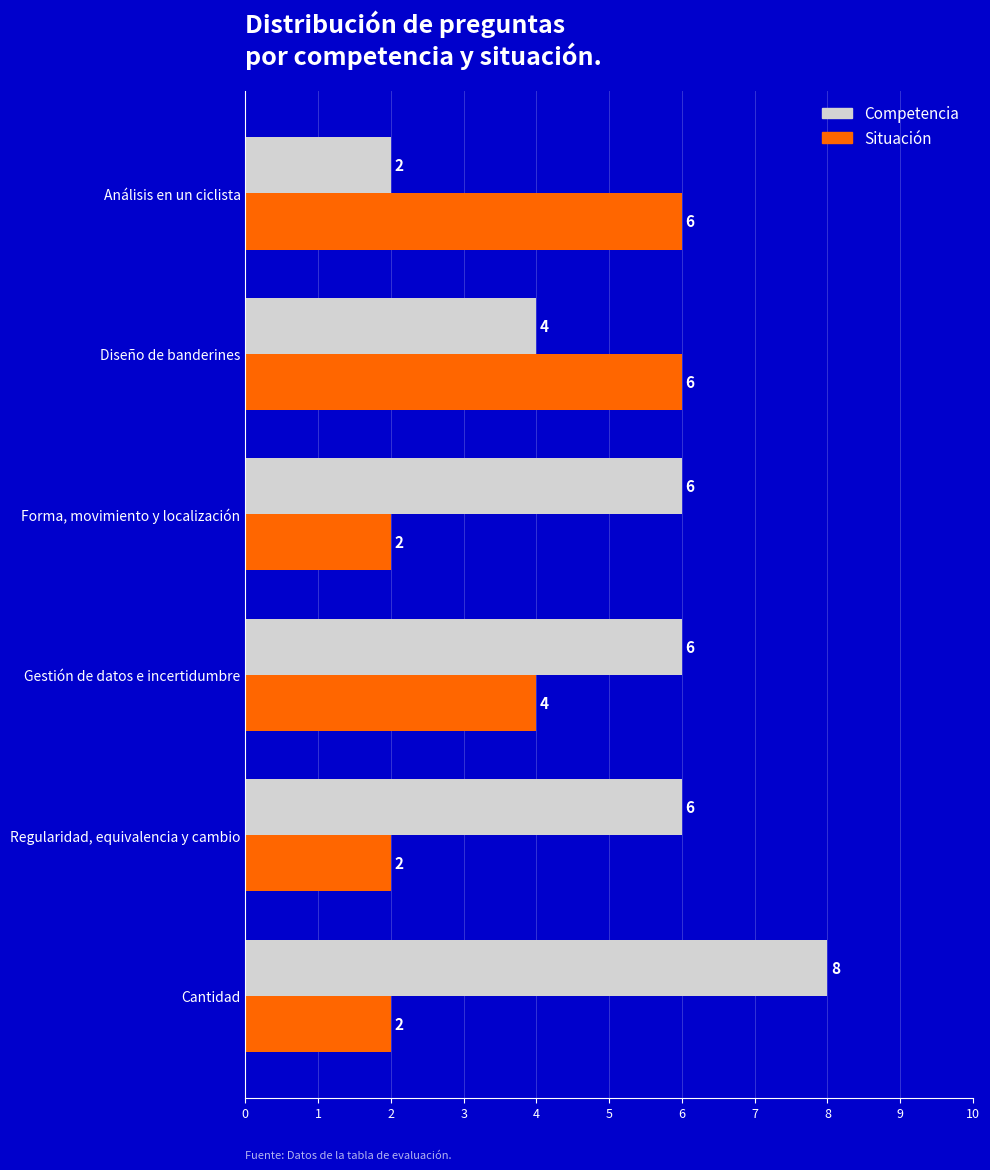

What is the sum of all Competencia values?

32